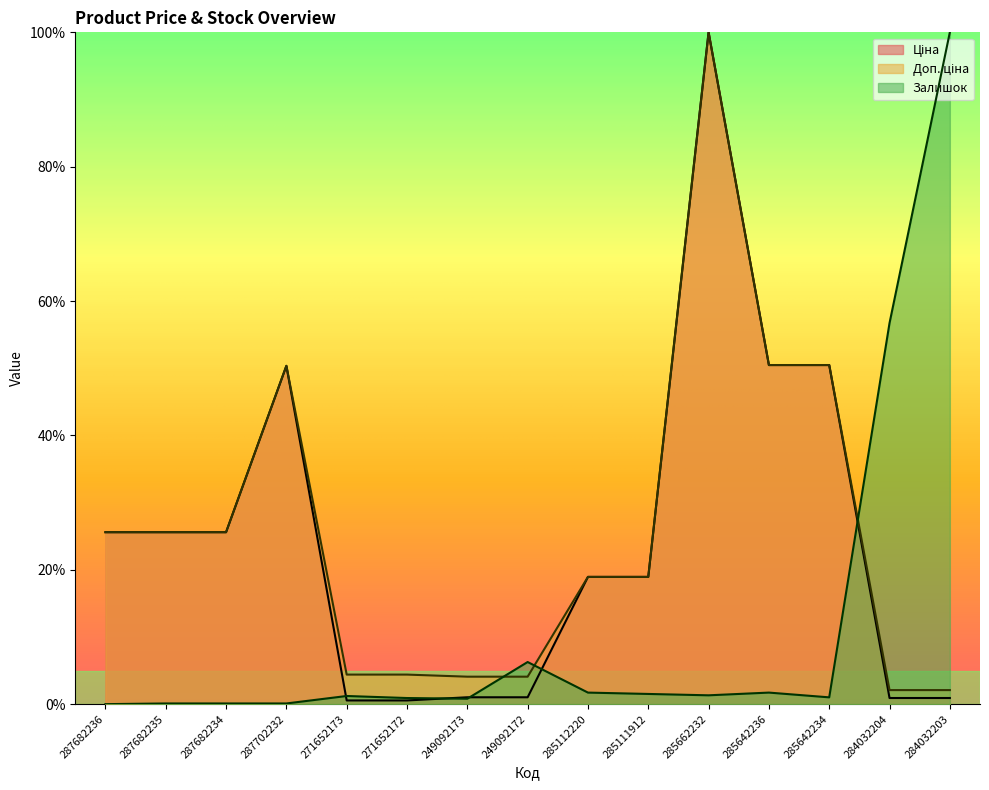

Which category has the lowest value in the Ціна series?

271652173